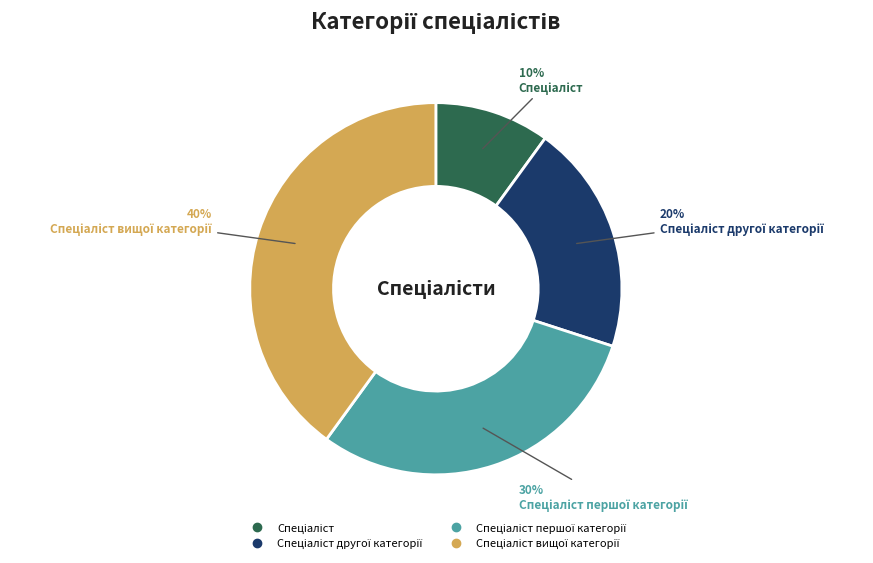

How many segments does this pie chart have?

4